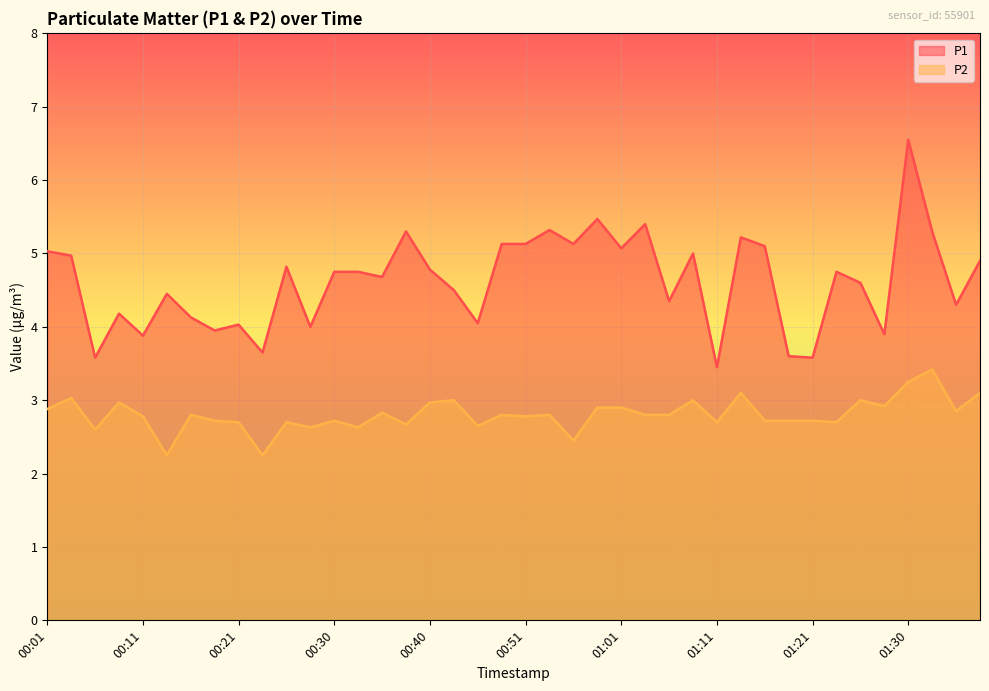

At which label is P1 closest to 5?

01:08